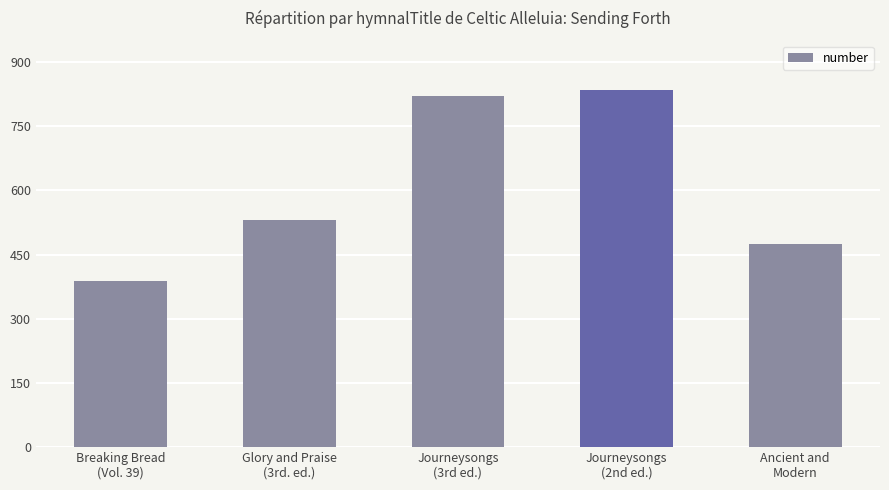

Reading left to right, extract all data points from this chart.

Breaking Bread
(Vol. 39)=389	Glory and Praise
(3rd. ed.)=530	Journeysongs
(3rd ed.)=821	Journeysongs
(2nd ed.)=834	Ancient and
Modern=474